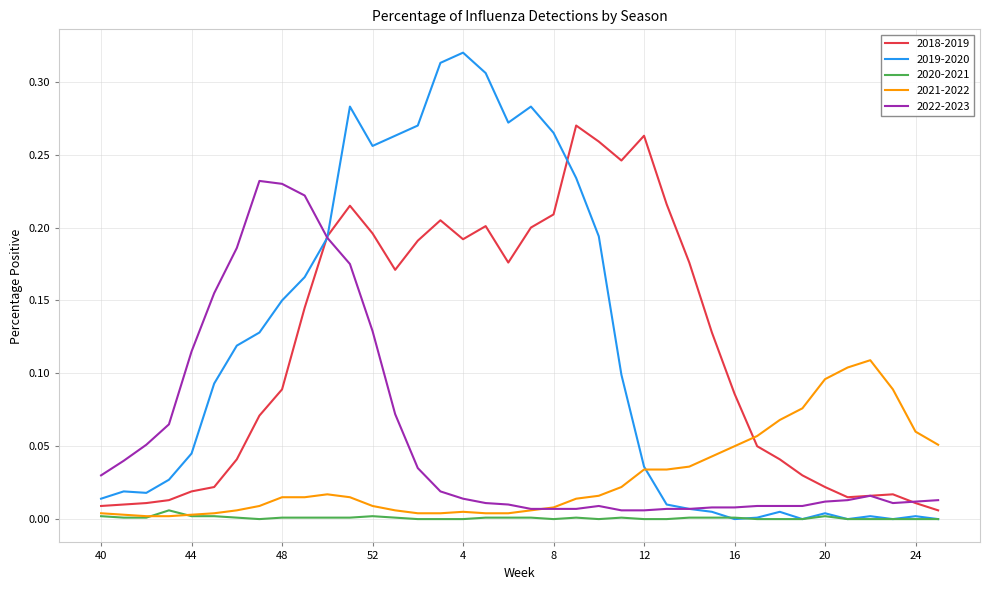

Count the number of data series in this chart.

5